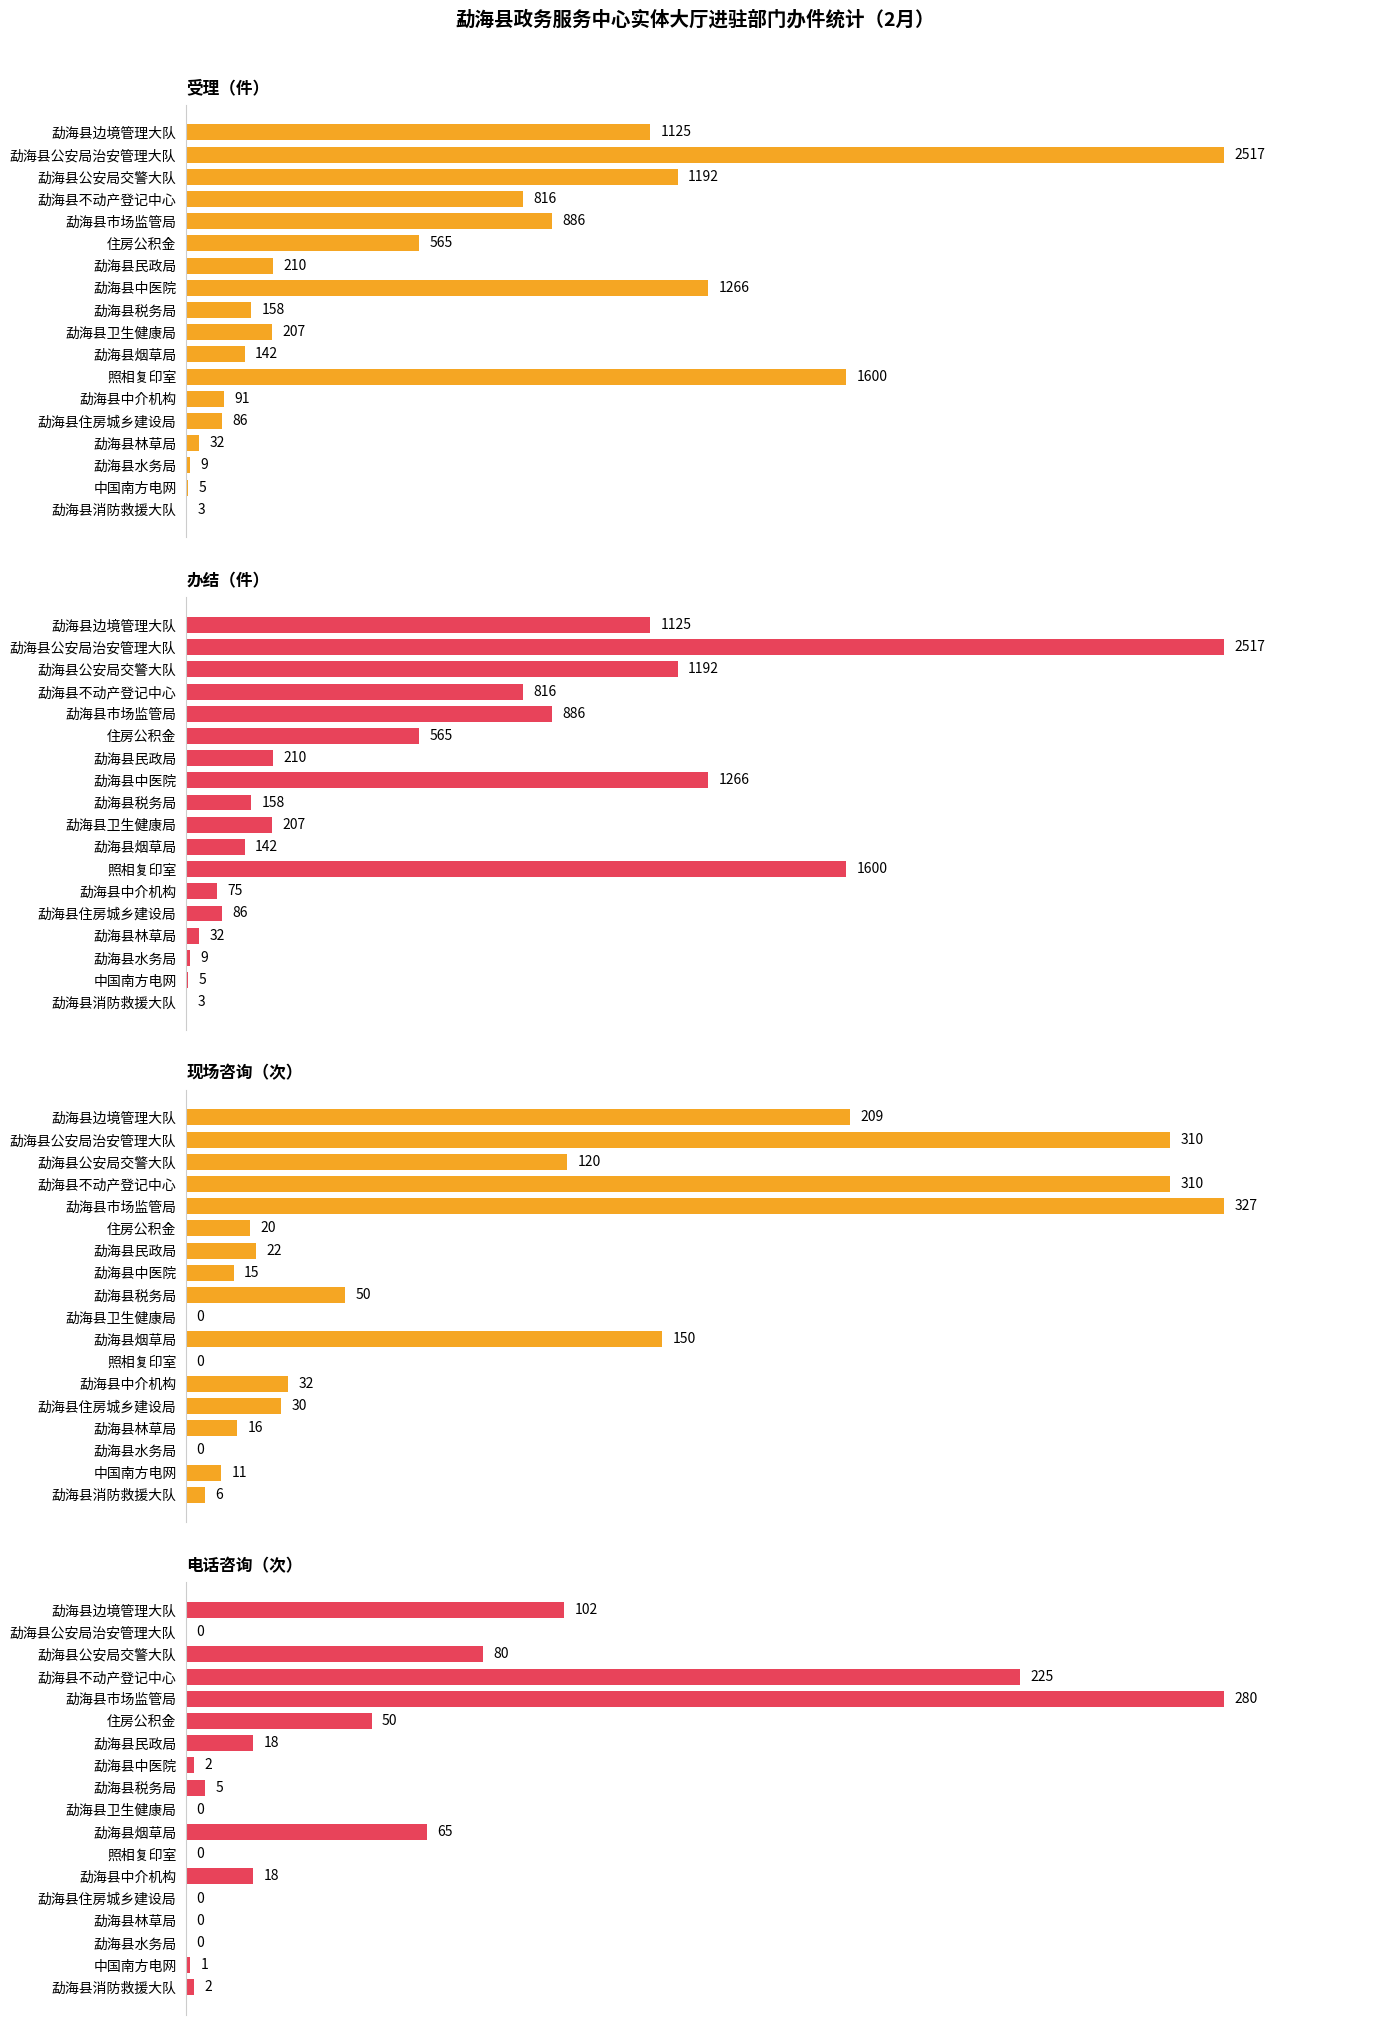

Reading left to right, list all the values displayed in this chart.

受理（件）: 1125	2517	1192	816	886	565	210	1266	158	207	142	1600	91	86	32	9	5	3
办结（件）: 1125	2517	1192	816	886	565	210	1266	158	207	142	1600	75	86	32	9	5	3
现场咨询（次）: 209	310	120	310	327	20	22	15	50	0	150	0	32	30	16	0	11	6
电话咨询（次）: 102	0	80	225	280	50	18	2	5	0	65	0	18	0	0	0	1	2